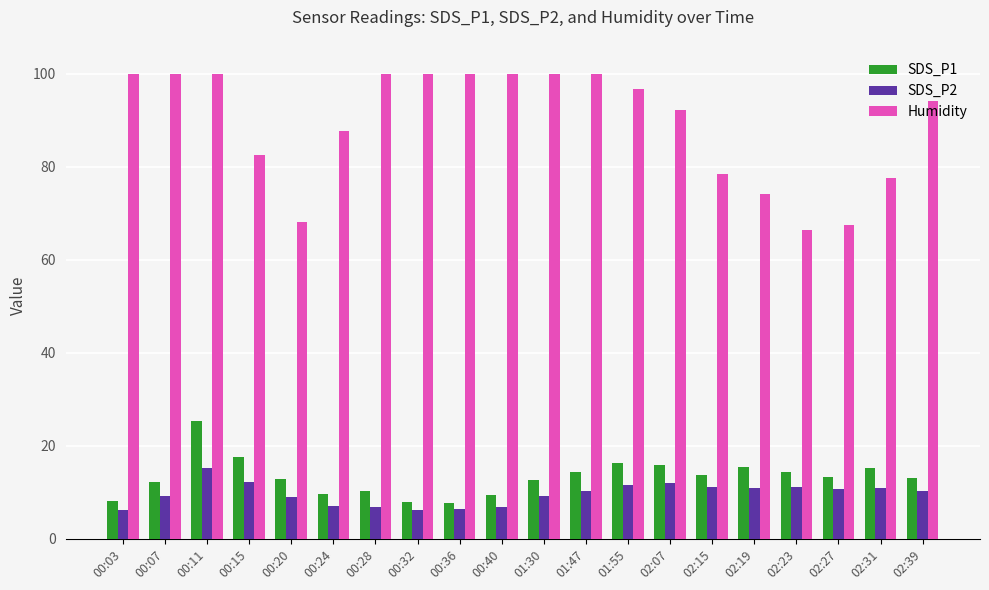

Count the number of data series in this chart.

3